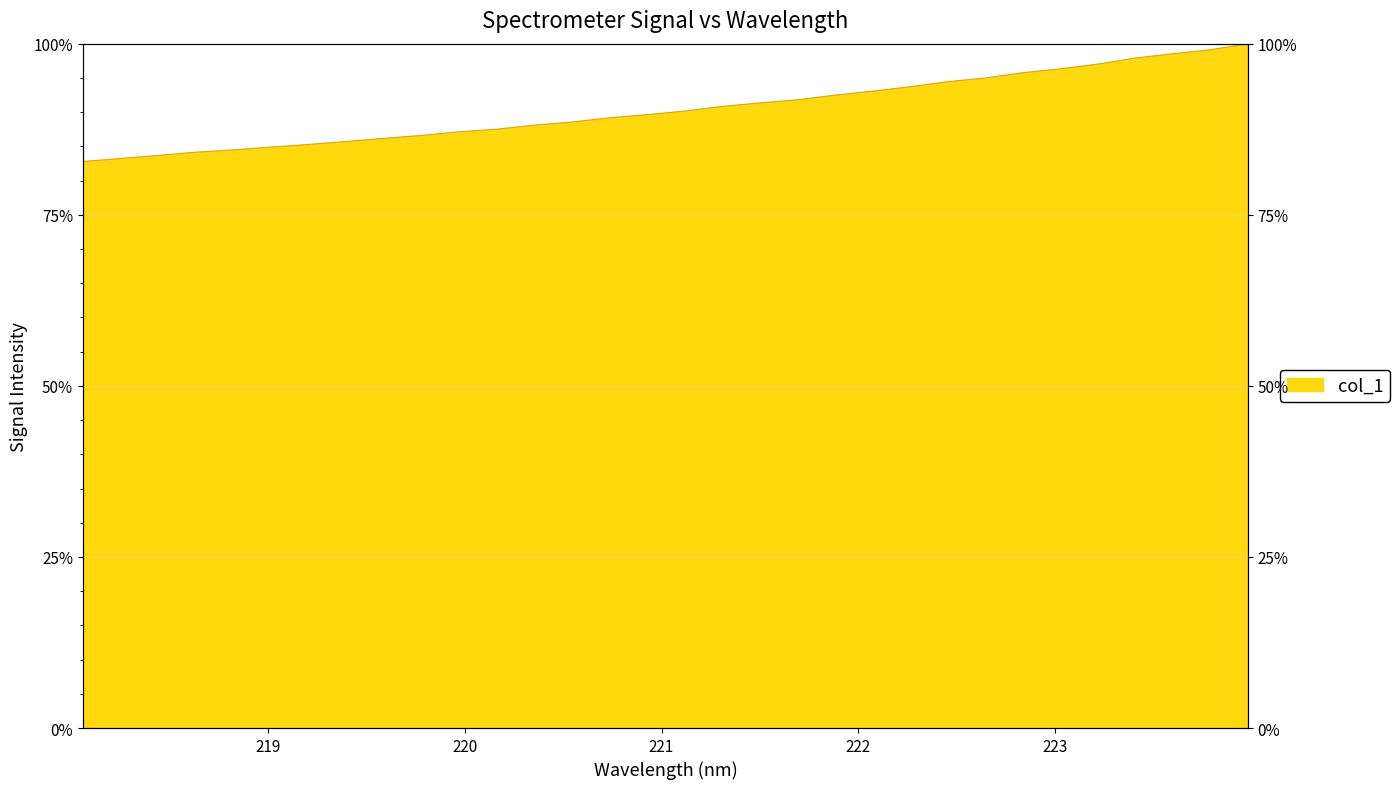

What is the maximum value shown in the chart?

100.0